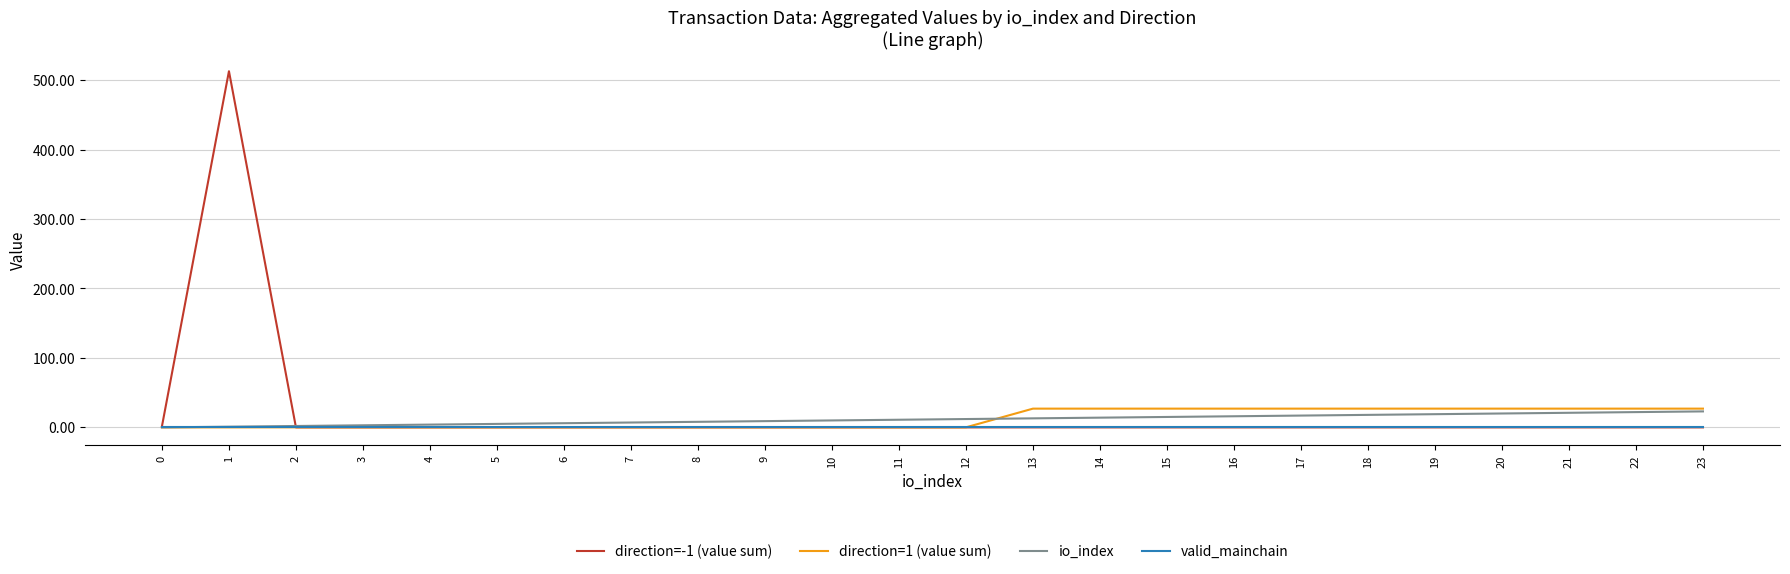

Is it true that direction=-1 (value sum) equals 0.0 at 17?

True